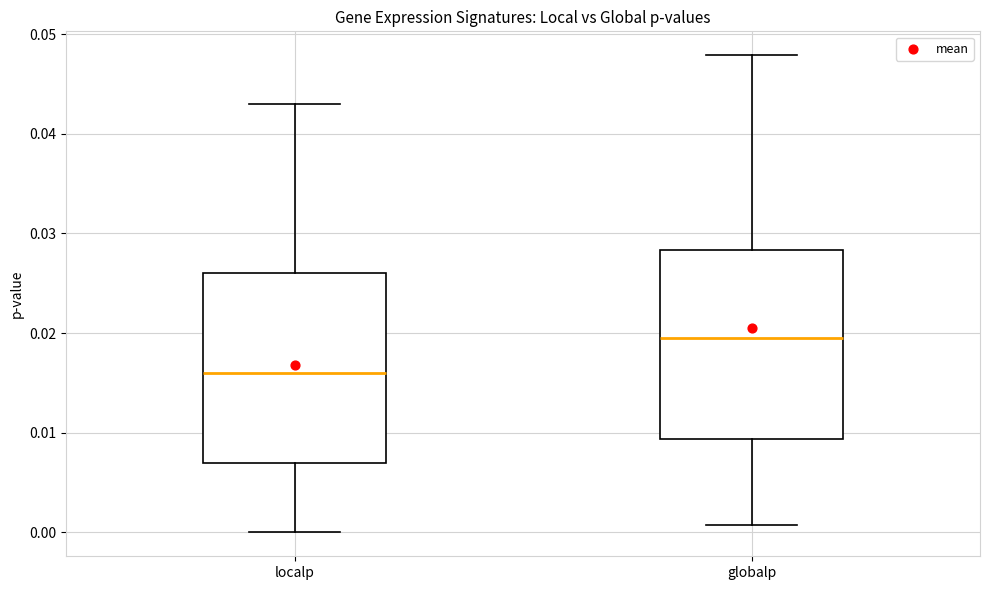

Reading left to right, read every box against the y-axis: the position of its median line, the range the box covers, and the ends of its whiskers. The values are not printed on the chart, so give them approximately, as read against the axis.

localp: median 0.016, box 0.007 to 0.026, whiskers 0.000 to 0.043
globalp: median 0.019, box 0.009 to 0.028, whiskers 0.001 to 0.048